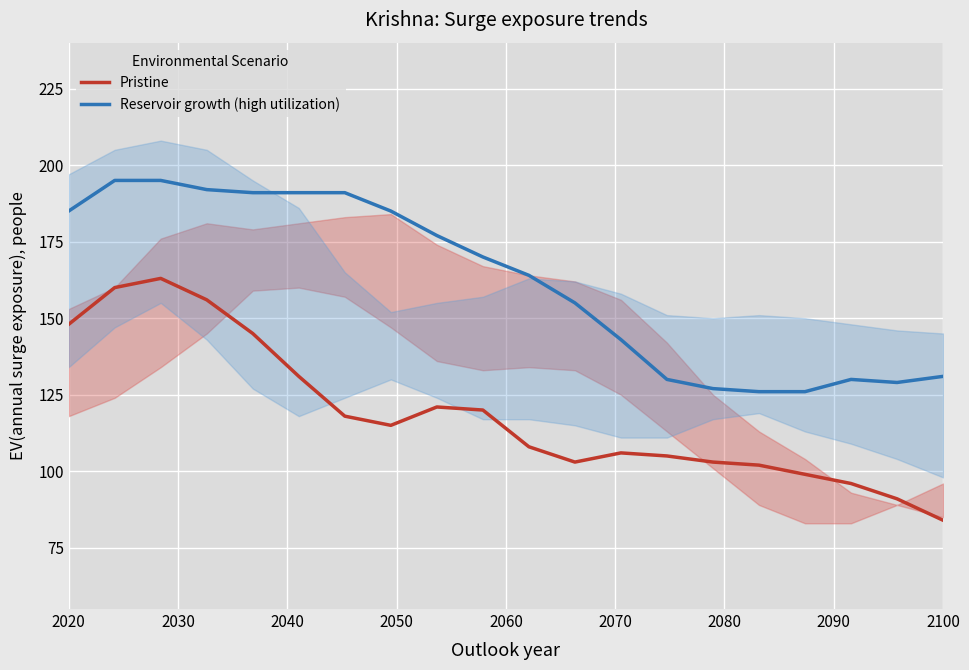

Which series has the widest spread of values?

Pristine